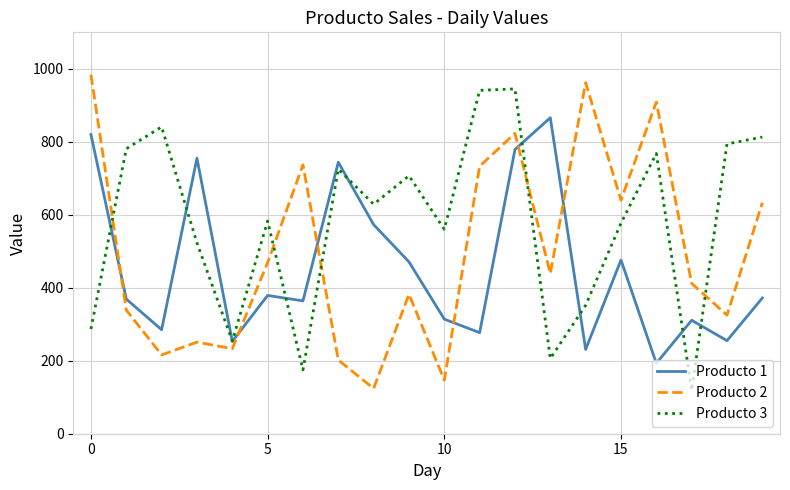

Which series has the widest spread of values?

Producto 2